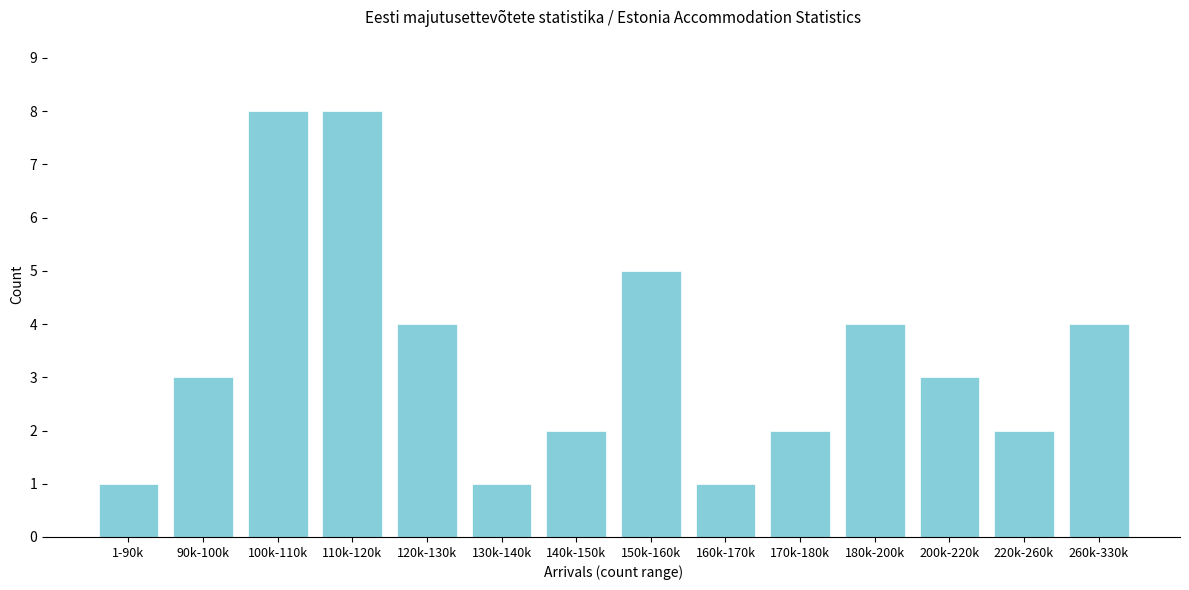

Reading left to right, transcribe all the data shown in this chart.

1-90k=1	90k-100k=3	100k-110k=8	110k-120k=8	120k-130k=4	130k-140k=1	140k-150k=2	150k-160k=5	160k-170k=1	170k-180k=2	180k-200k=4	200k-220k=3	220k-260k=2	260k-330k=4